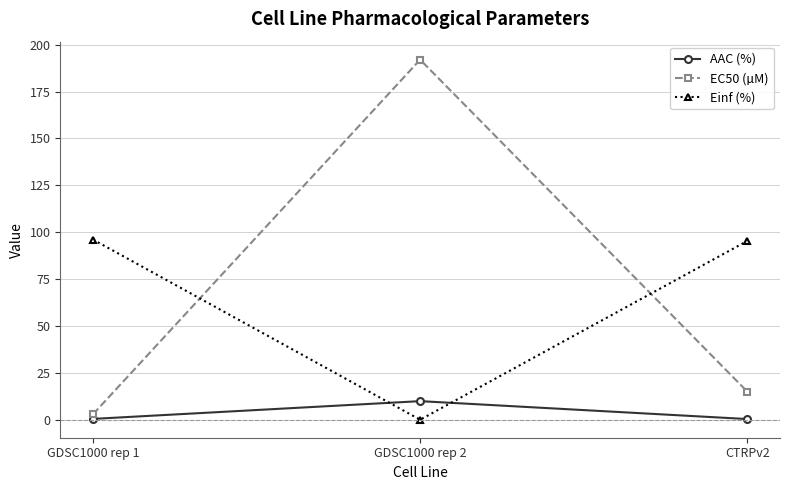

True or false: Einf (%) has a value of 96.1 at GDSC1000 rep 1.

True